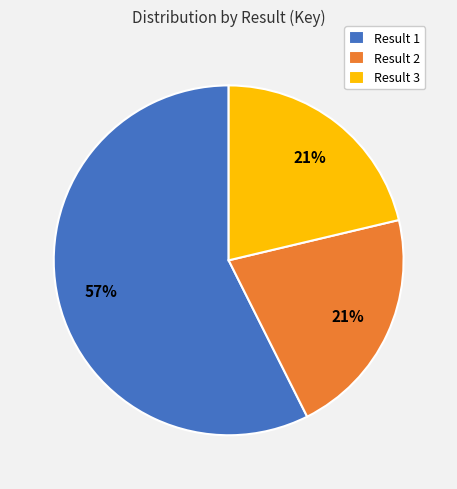

To the nearest percent, what is the difference between the largest and smallest slice percentages?

36%